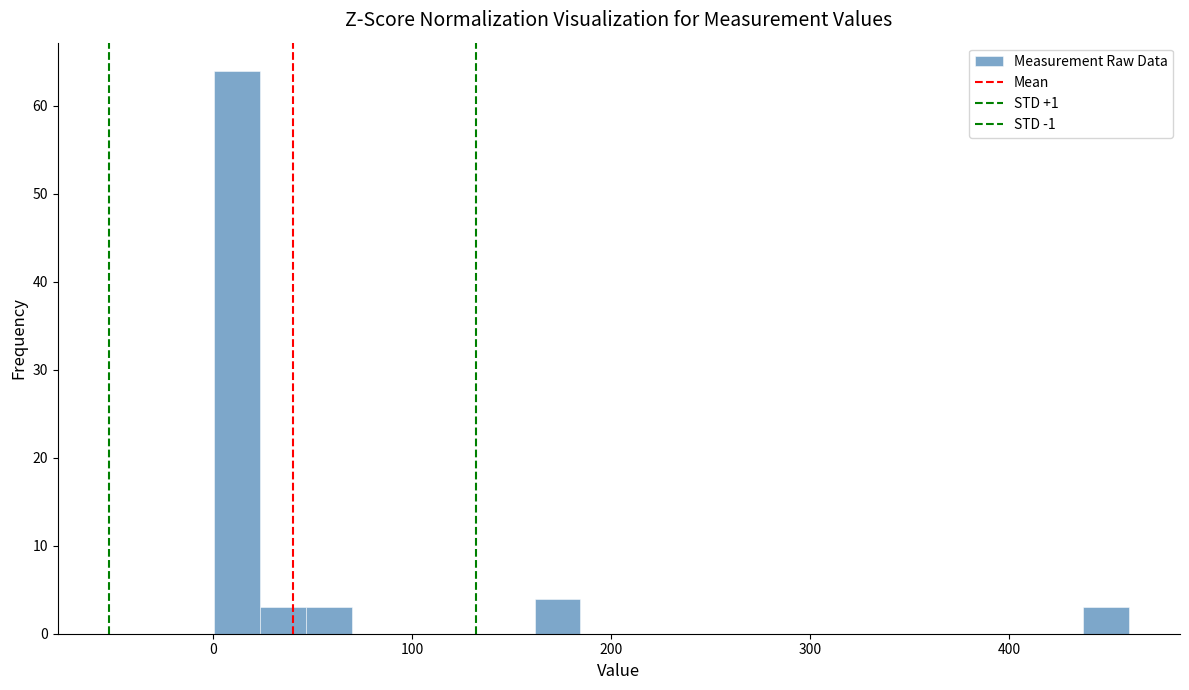

Around what value on the x-axis is the tallest bar? Give the approximate position of its centre, as read against the axis.

10